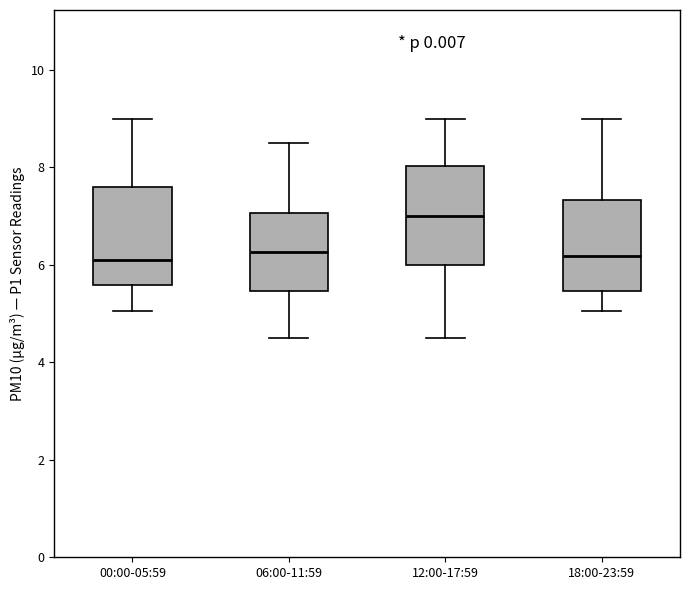

Where does the median line of the box for 00:00-05:59 sit on the y-axis? The values are not printed on the chart, so give them approximately, as read against the axis.

6.0